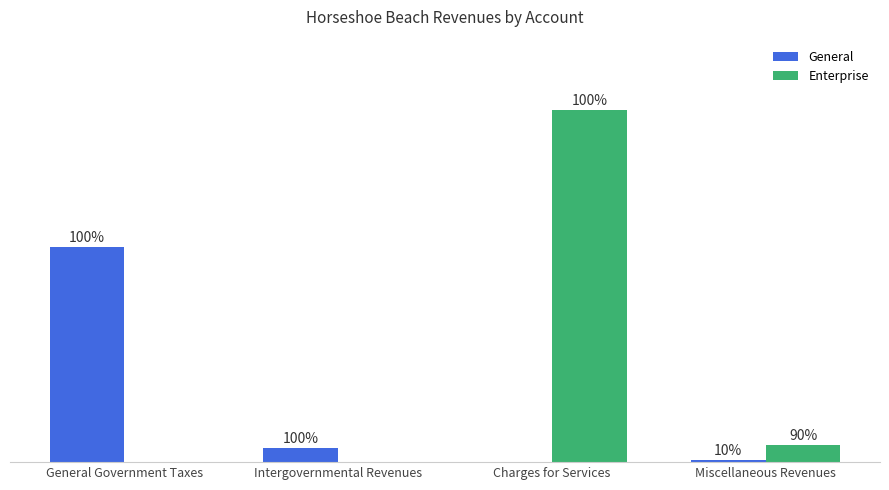

What is the spread (max minus min) of values at Charges for Services?

281017